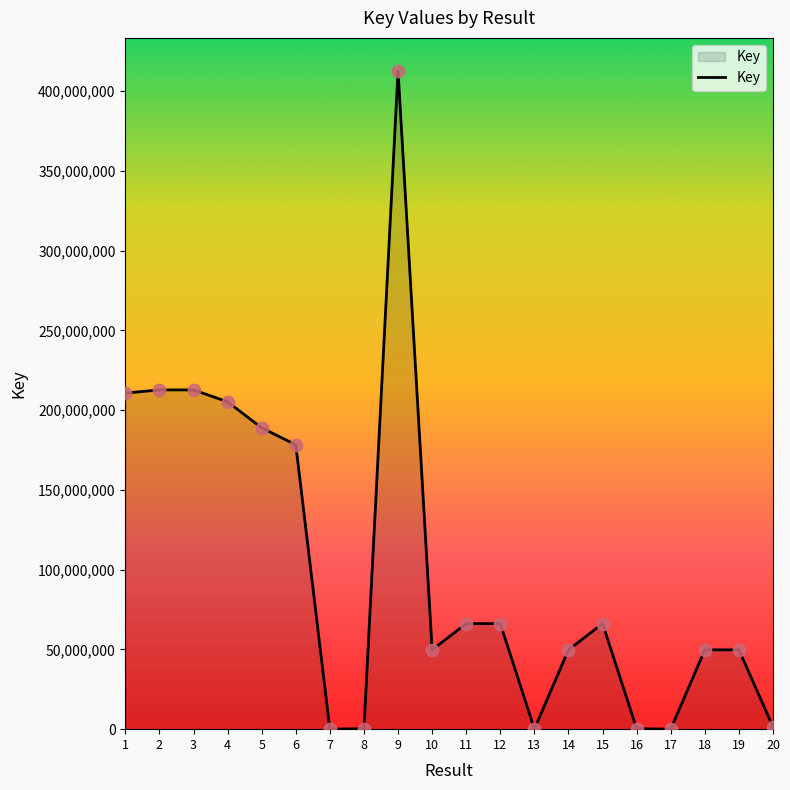

What is the ratio of the value at 12 to the value at 19?

1.3